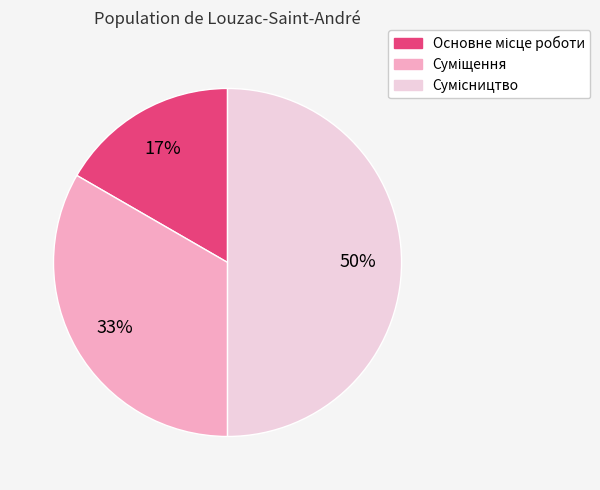

To the nearest percent, what is the difference between the largest and smallest slice percentages?

33%